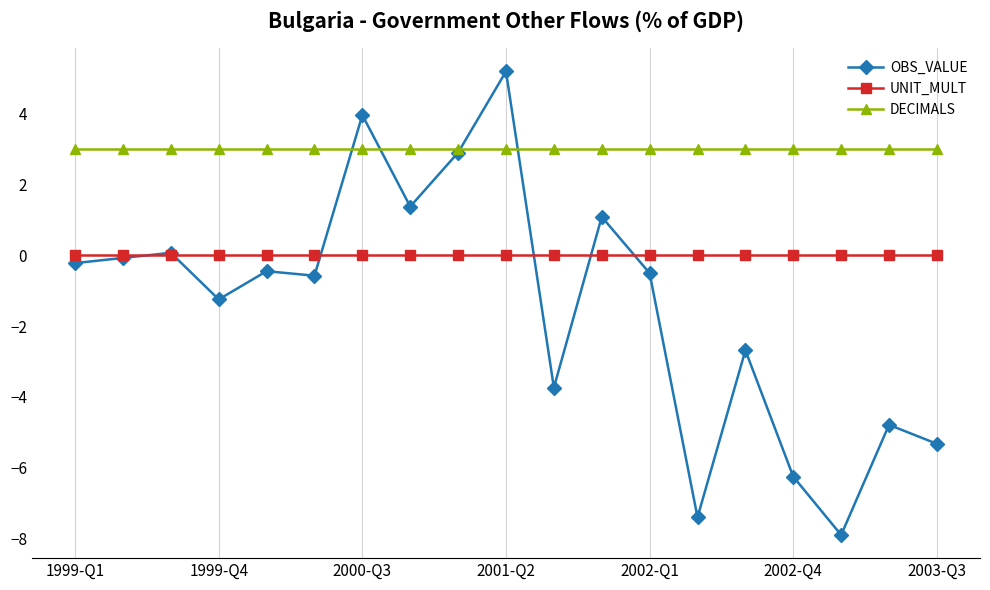

List the series in order of their peak value, highest first.

OBS_VALUE, DECIMALS, UNIT_MULT